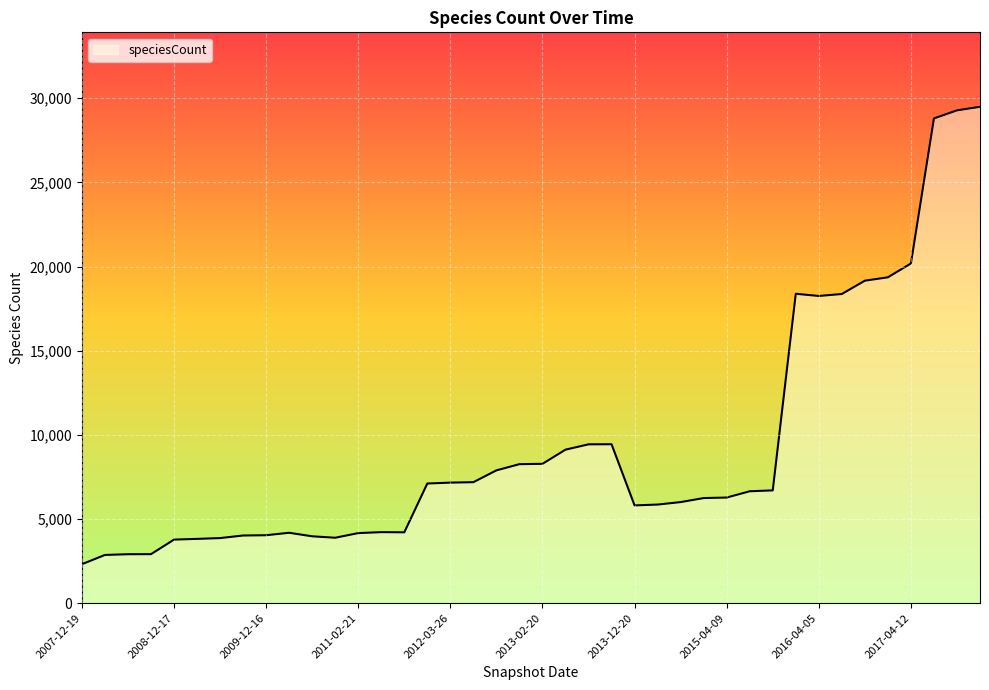

What is the difference between the maximum and minimum values?

27179